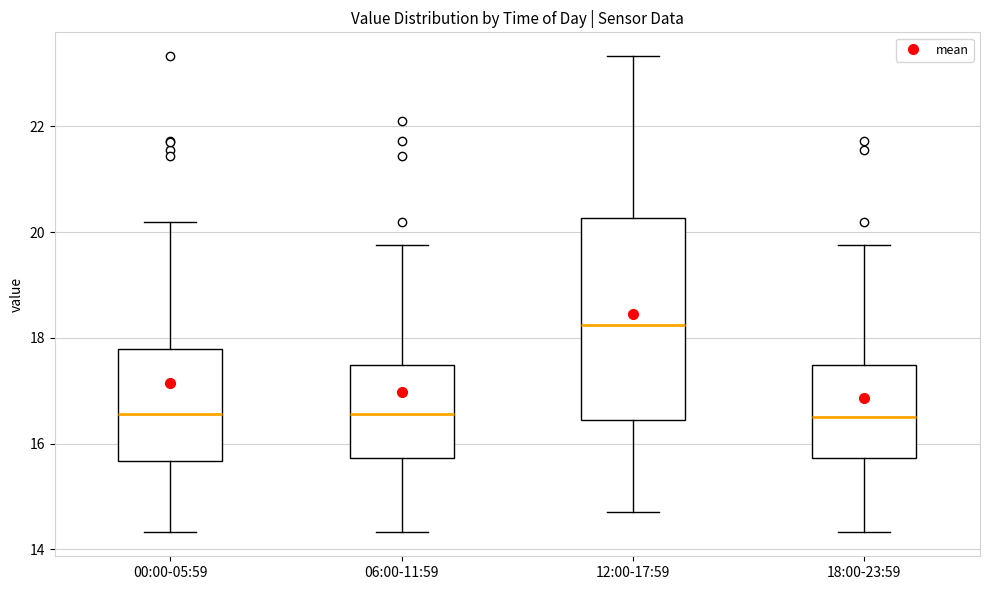

Reading left to right, transcribe this box plot: for each box, give where its median line is, the range the box spans, and where its two whiskers end, as read against the y-axis. The values are not printed on the chart, so give them approximately, as read against the axis.

00:00-05:59: median 16.6, box 15.6 to 17.8, whiskers 14.4 to 20.2
06:00-11:59: median 16.6, box 15.8 to 17.4, whiskers 14.4 to 19.8
12:00-17:59: median 18.2, box 16.4 to 20.2, whiskers 14.8 to 23.4
18:00-23:59: median 16.6, box 15.8 to 17.4, whiskers 14.4 to 19.8